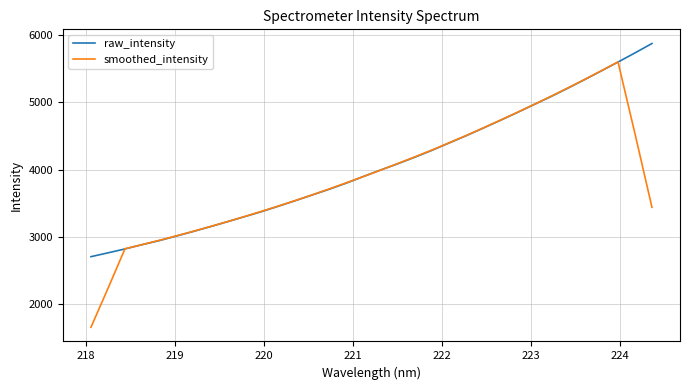

After their last crossing, which series has the higher values: raw_intensity or smoothed_intensity?

raw_intensity